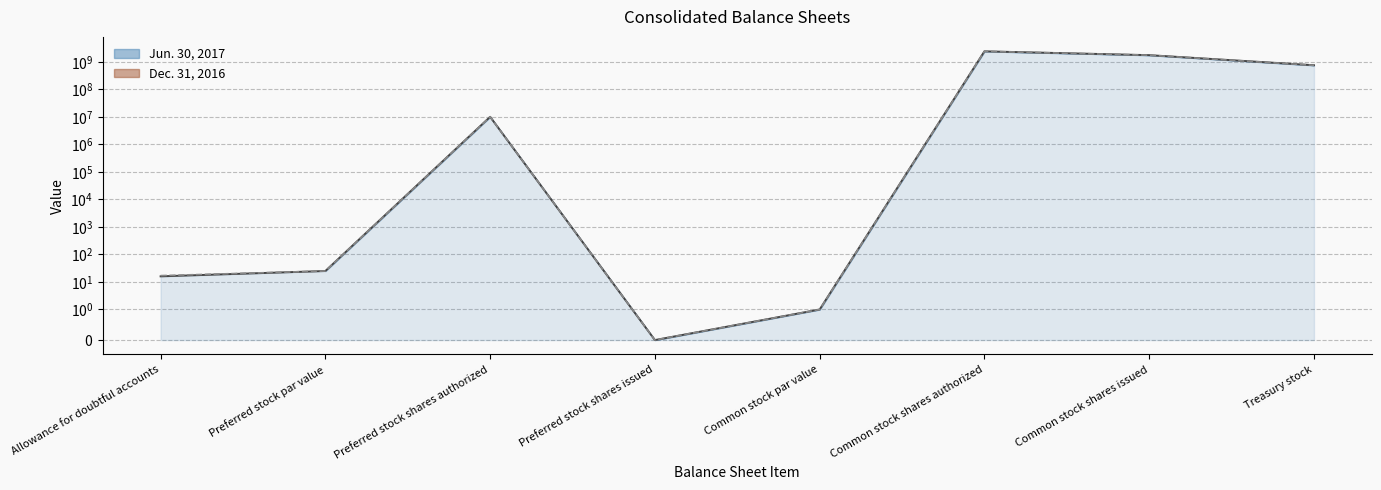

What is the label of the 4th point from the left?

Preferred stock shares issued